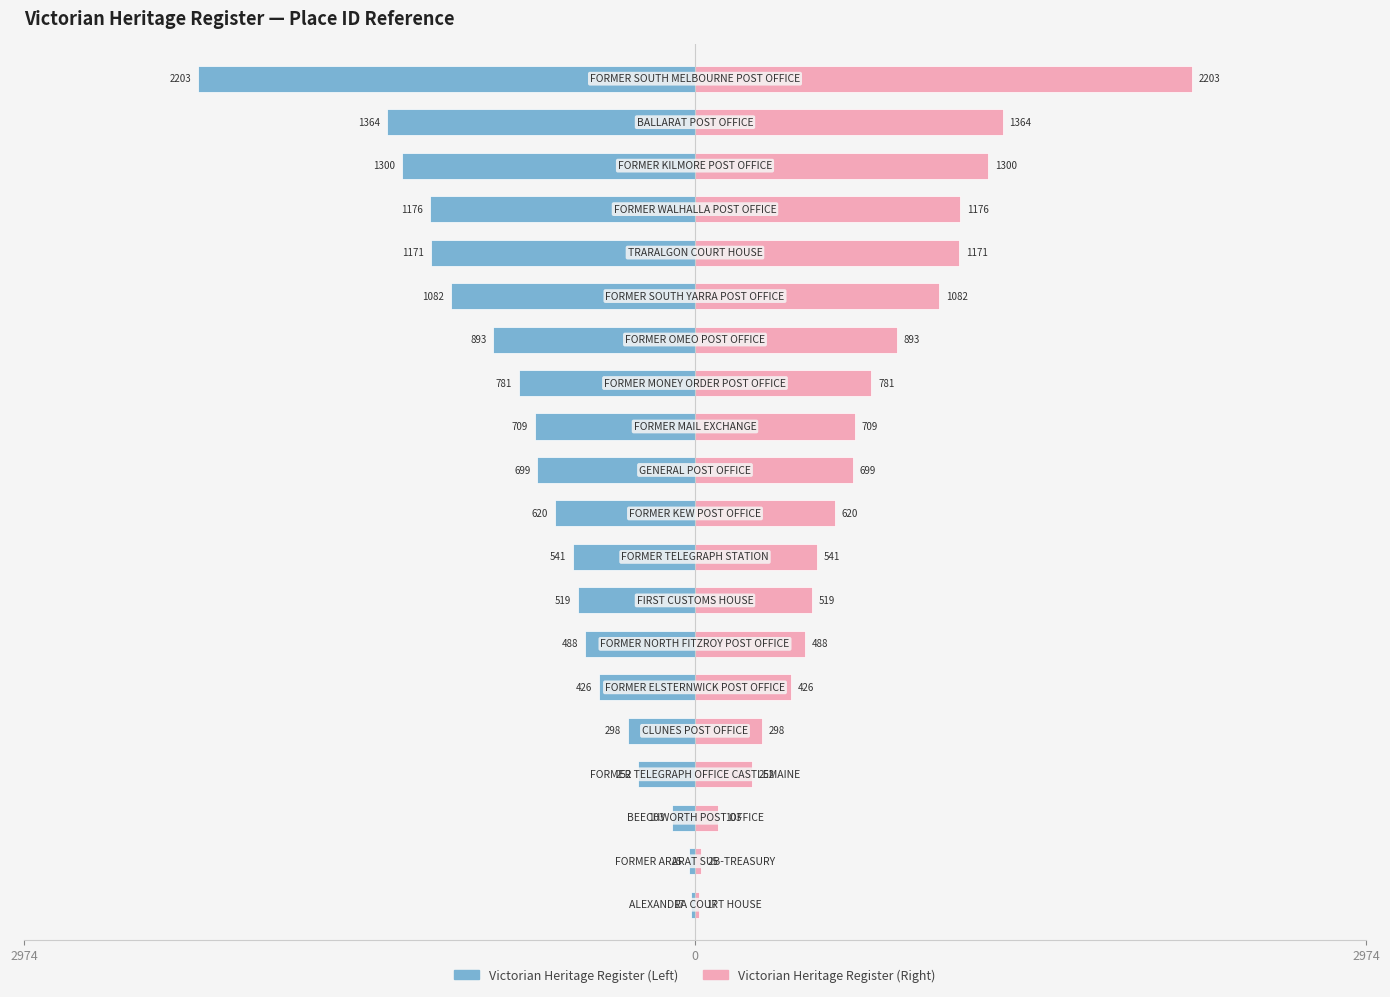

Reading left to right, extract all data points from this chart.

Victorian Heritage Register (Left): -17	-25	-103	-252	-298	-426	-488	-519	-541	-620	-699	-709	-781	-893	-1082	-1171	-1176	-1300	-1364	-2203
Victorian Heritage Register (Right): 17	25	103	252	298	426	488	519	541	620	699	709	781	893	1082	1171	1176	1300	1364	2203